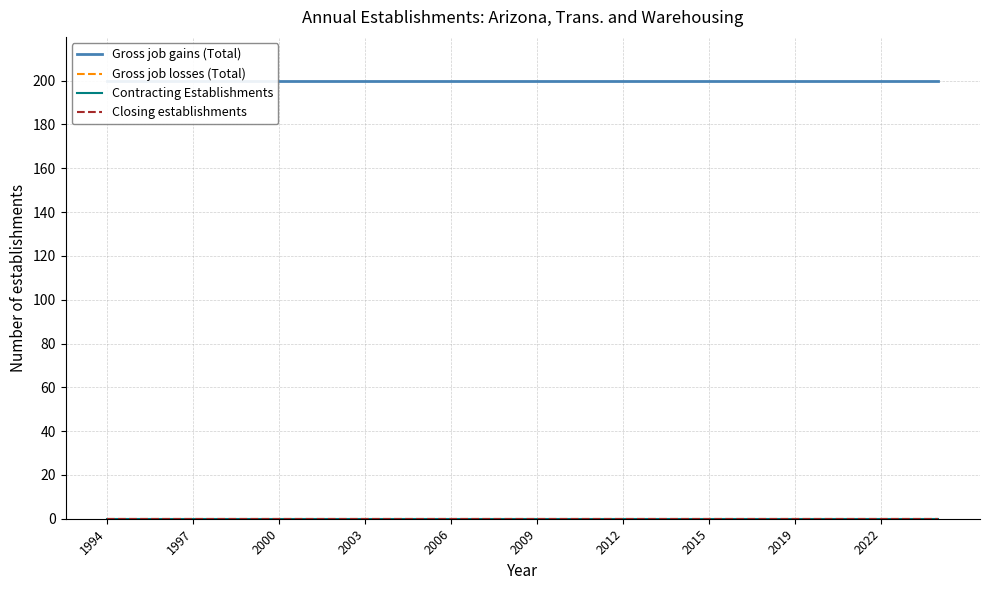

List the series in order of their peak value, lowest first.

Gross job losses (Total), Contracting Establishments, Closing establishments, Gross job gains (Total)